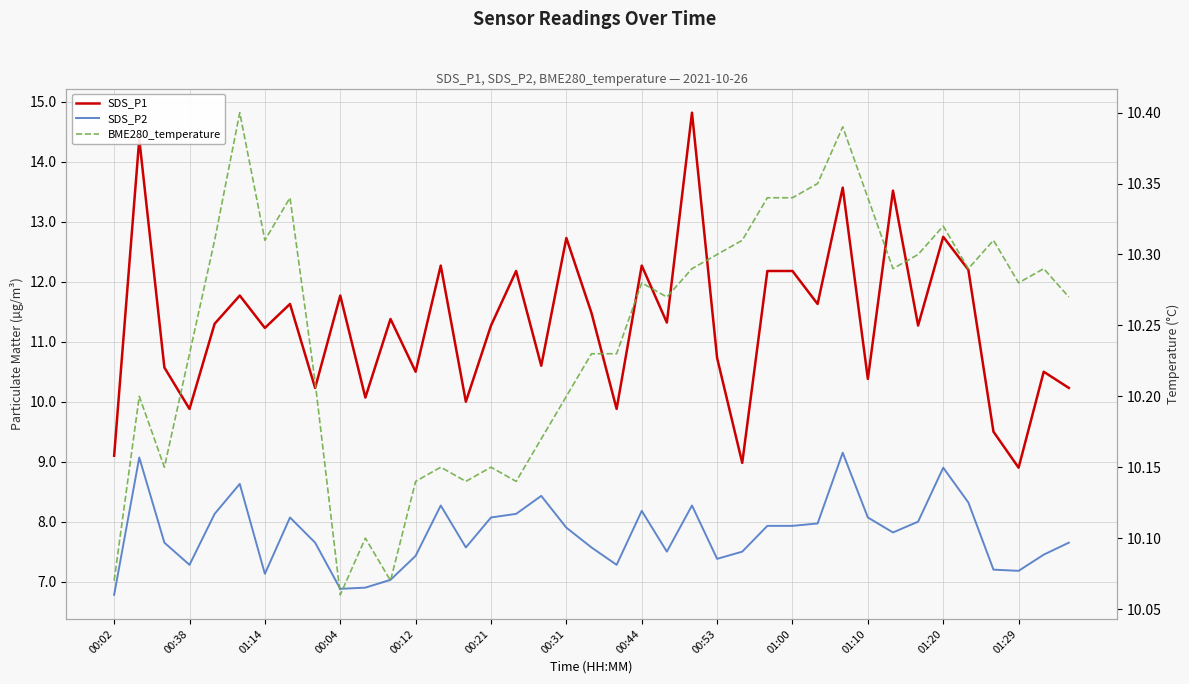

How many values in the SDS_P1 series exceed 11?

23